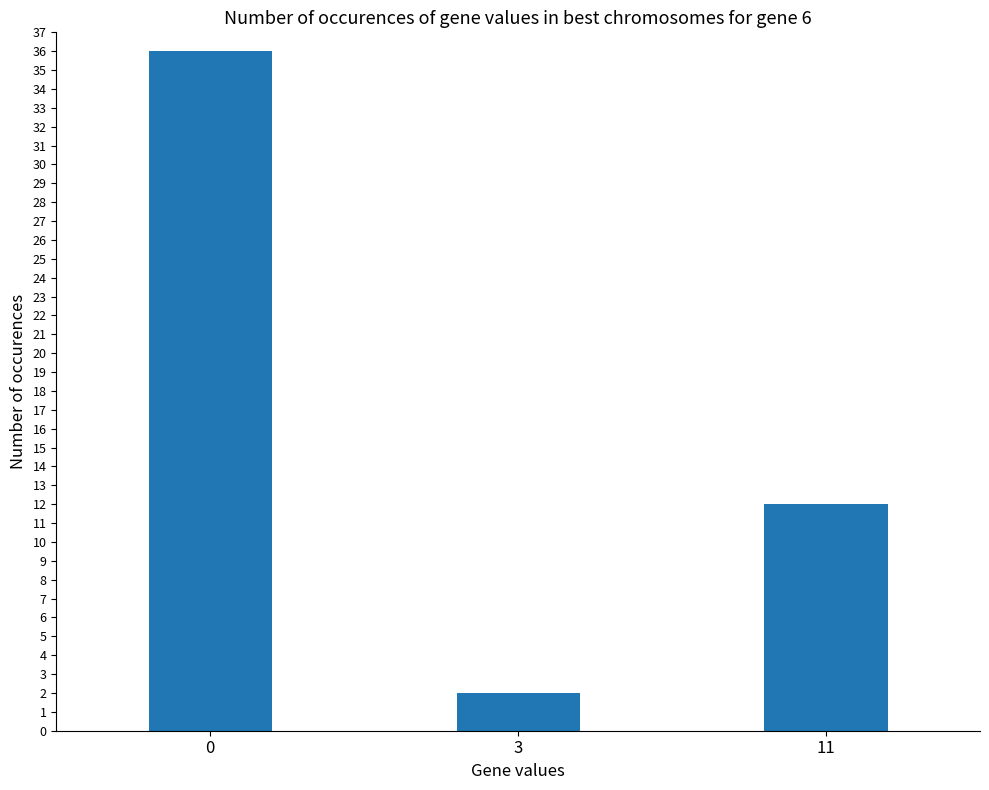

The value at 11 is 8. True or false?

False